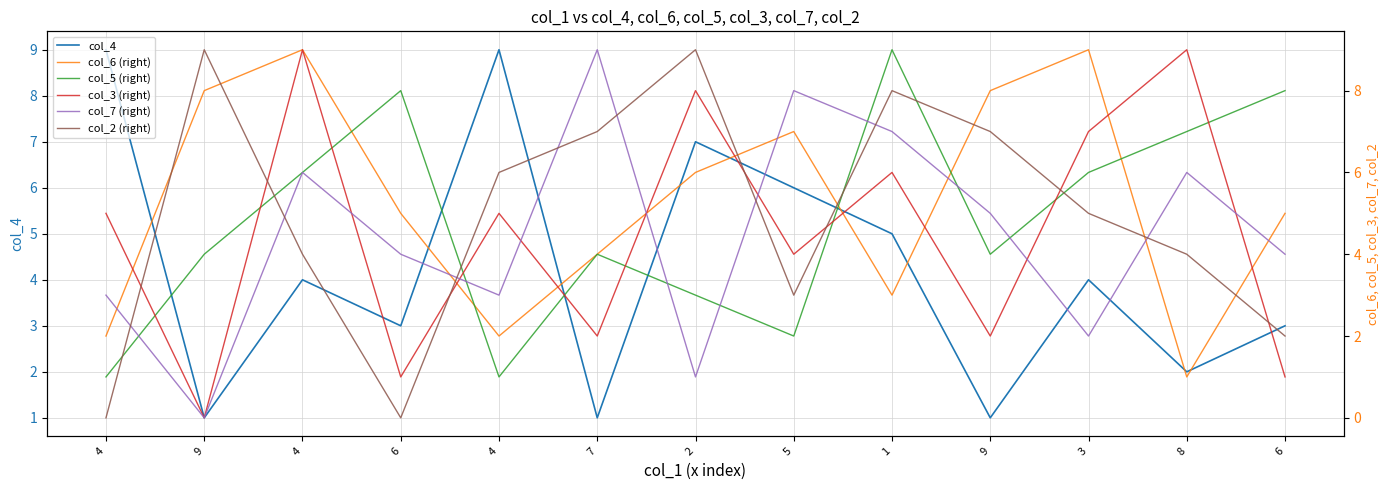

After their last crossing, which series has the higher values: col_3 (right) or col_7 (right)?

col_7 (right)